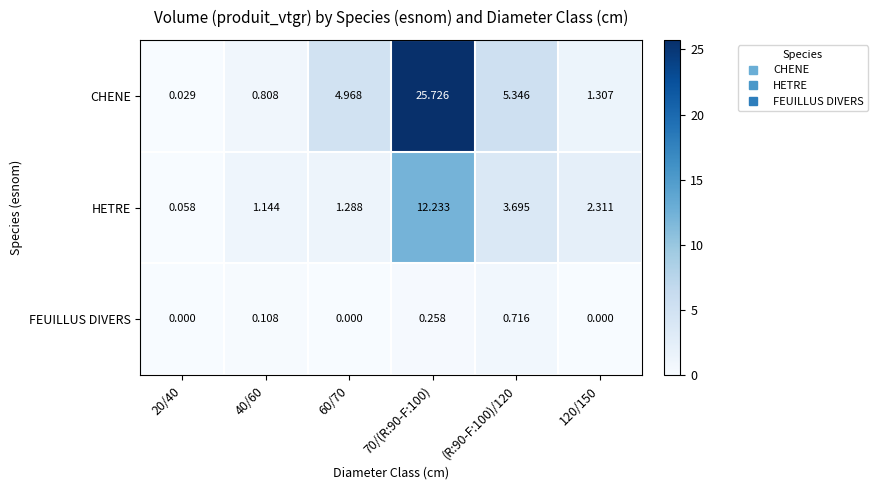

List the series in order of their peak value, highest first.

CHENE, HETRE, FEUILLUS DIVERS